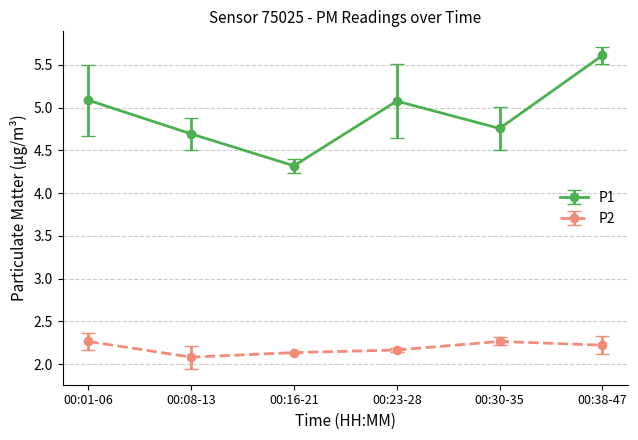

True or false: P2 has a value of 3.2 at 00:23-28.

False